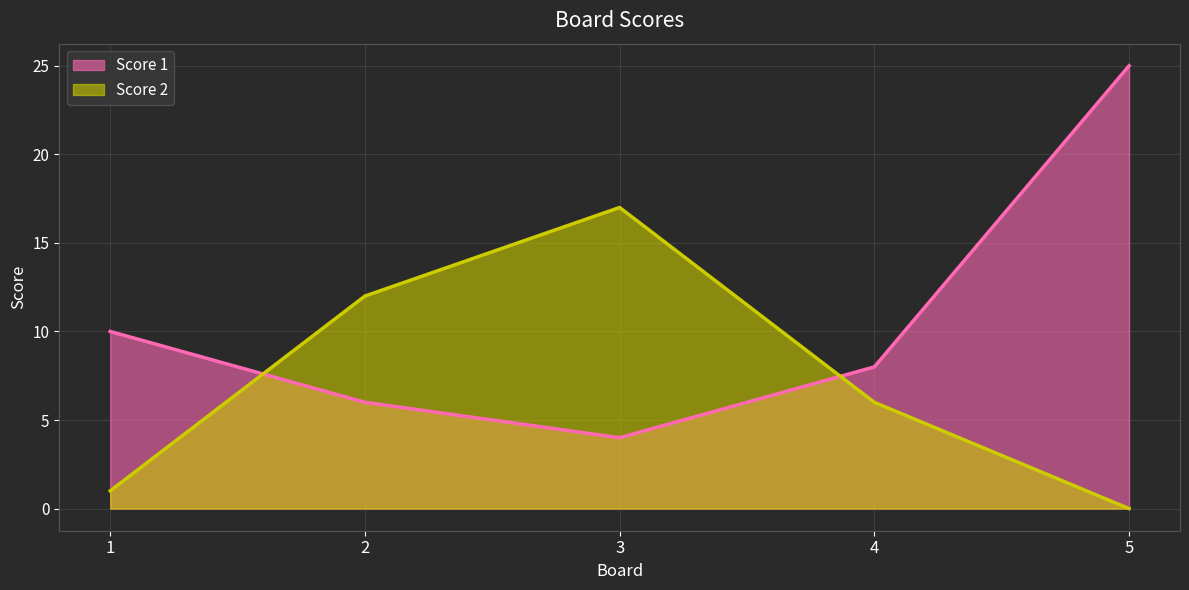

In Score 2, how many points are higher than both neighbors (excluding endpoints)?

1